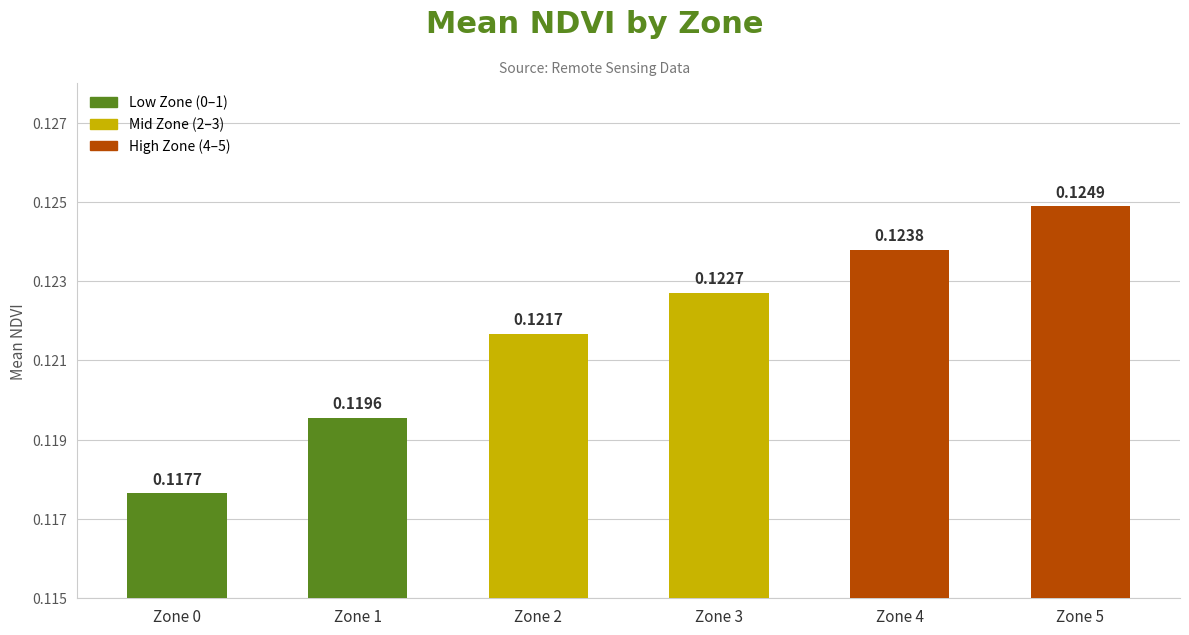

True or false: the data shows 0.2 at Zone 3.

False